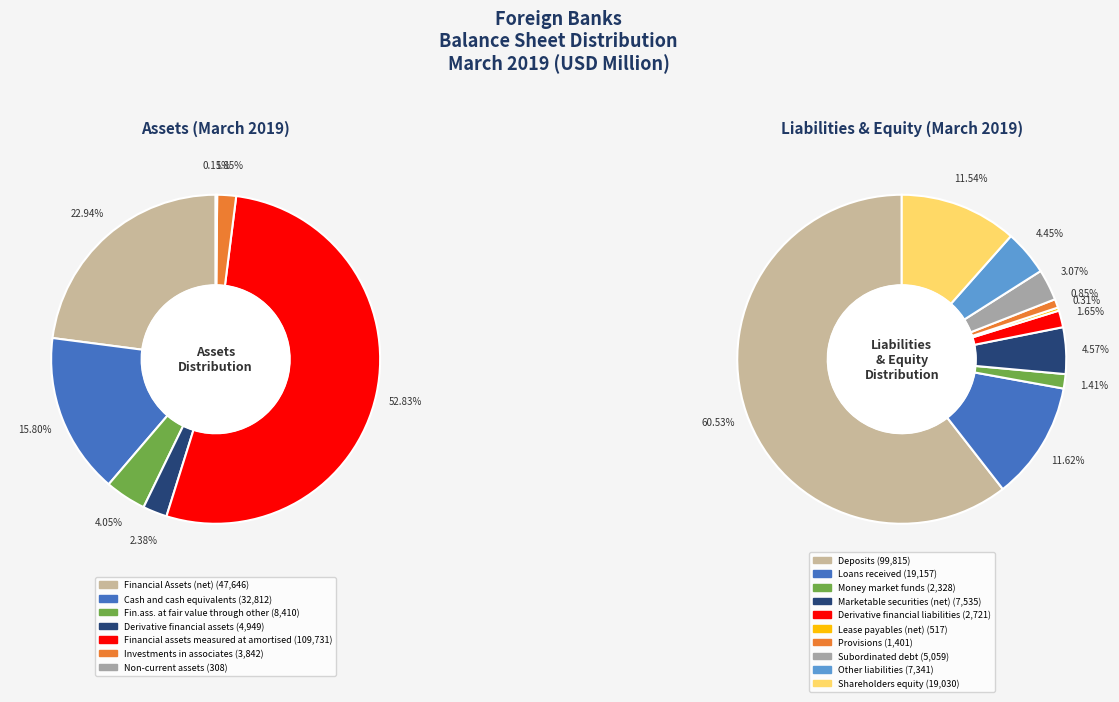

Between Loans received and Derivative financial liabilities, which is larger?

Loans received